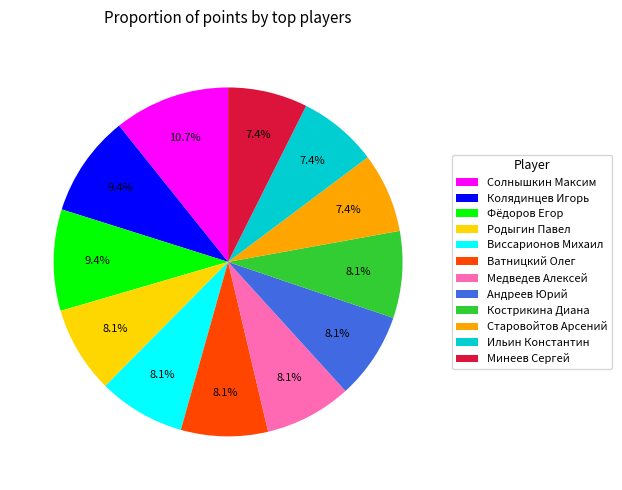

What is the total percentage of Медведев Алексей and Колядинцев Игорь?

17.4%